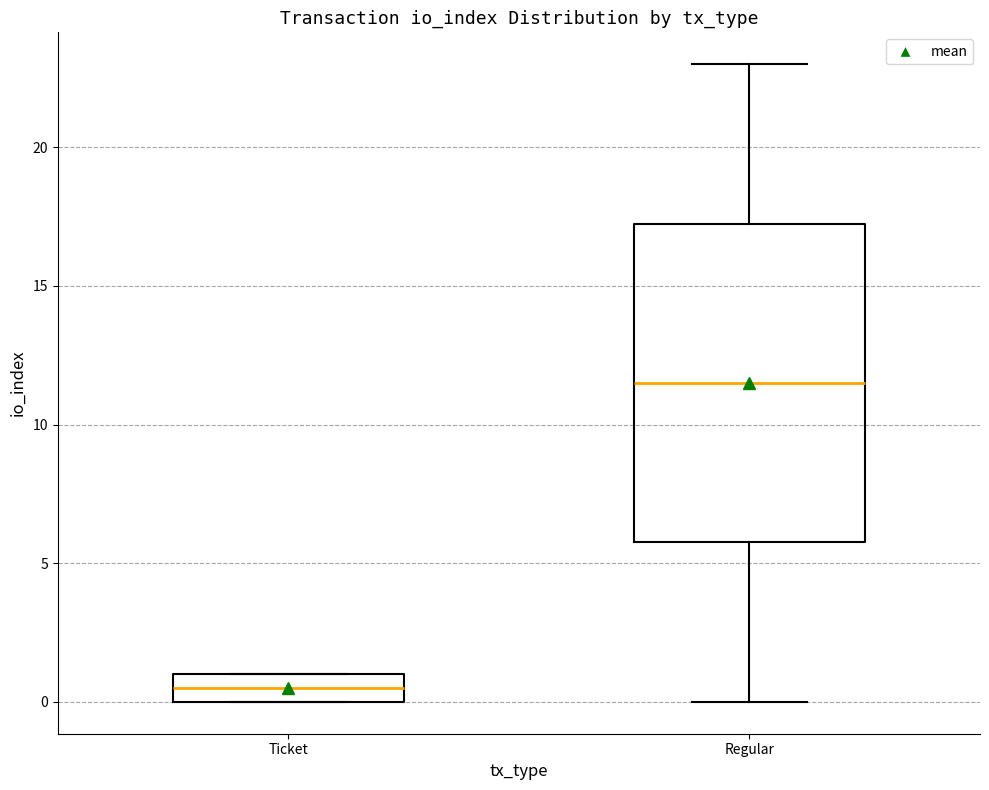

Reading left to right, transcribe this box plot: for each box, give where its median line is, the range the box spans, and where its two whiskers end, as read against the y-axis. The values are not printed on the chart, so give them approximately, as read against the axis.

Ticket: median 0.5, box 0.0 to 1.0, whiskers 0.0 to 1.0
Regular: median 11.5, box 6.0 to 17.5, whiskers 0.0 to 23.0